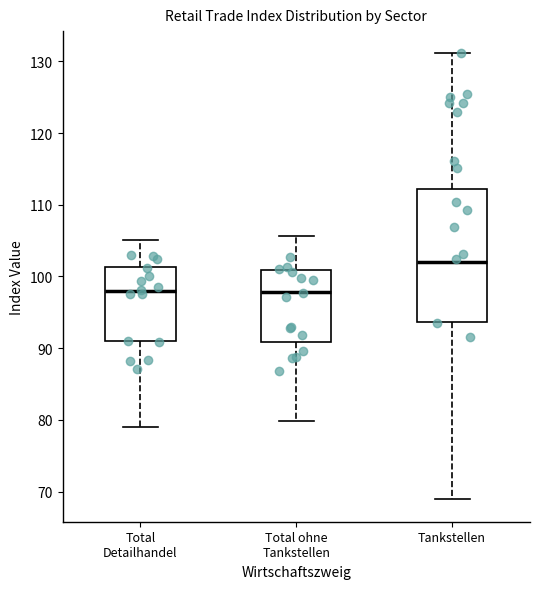

Where does the median line of the box for Tankstellen sit on the y-axis? The values are not printed on the chart, so give them approximately, as read against the axis.

102